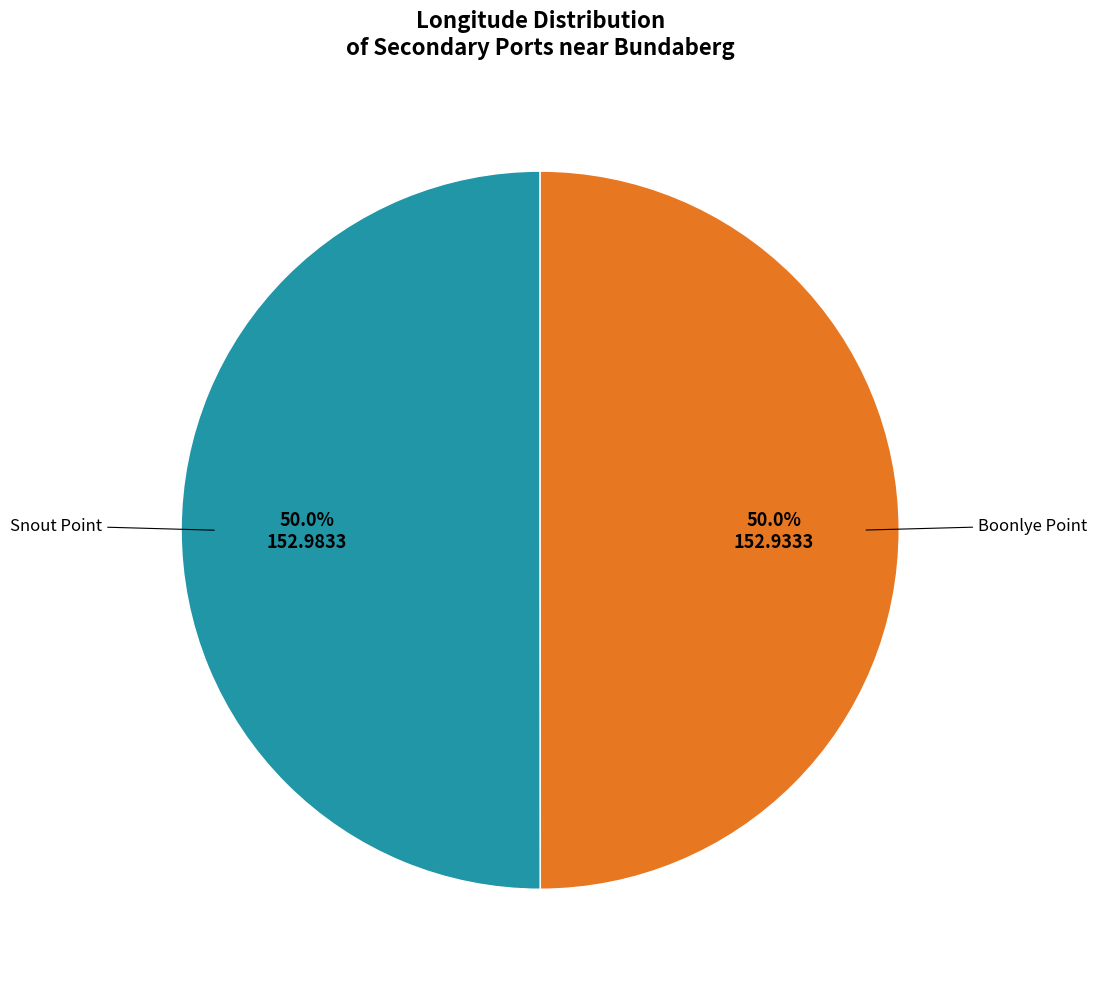

How many segments does this pie chart have?

2